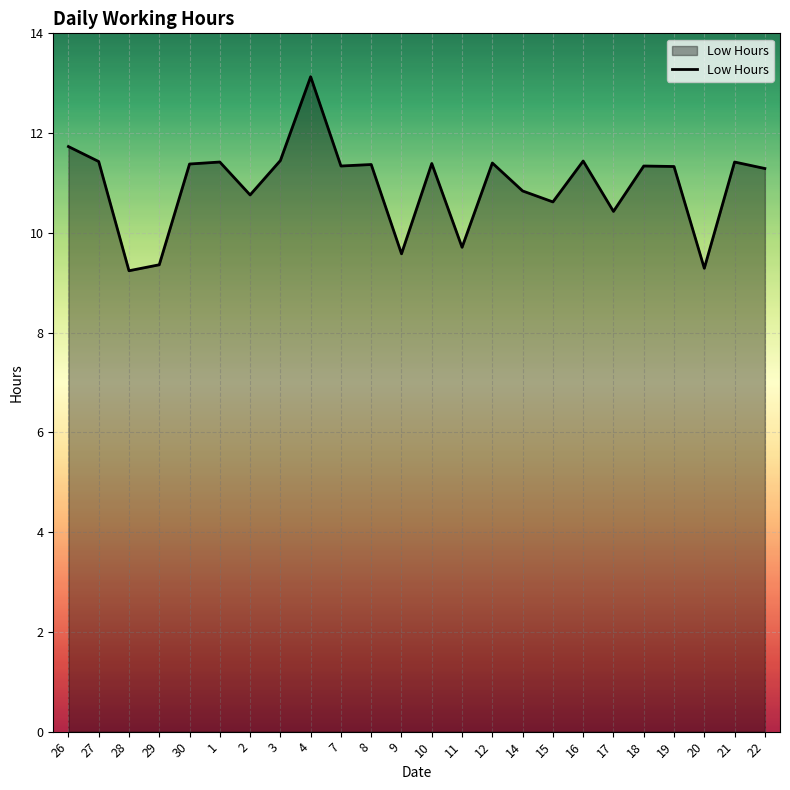

How many lines are shown in the chart?

1